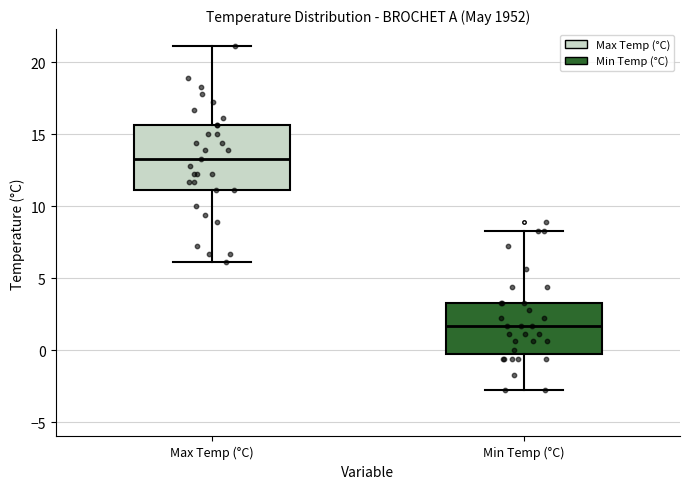

Comparing the boxes themselves (not the whiskers), which one is the tallest?

Max Temp (°C)